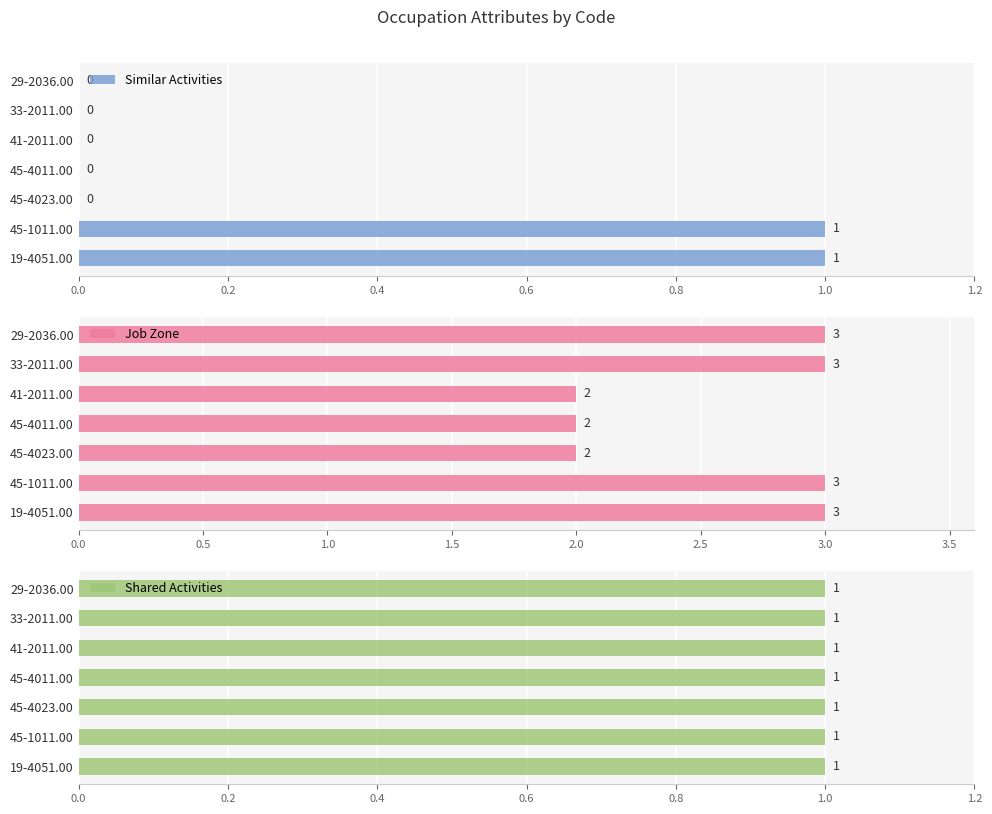

What is the maximum value shown in the chart?

3.0